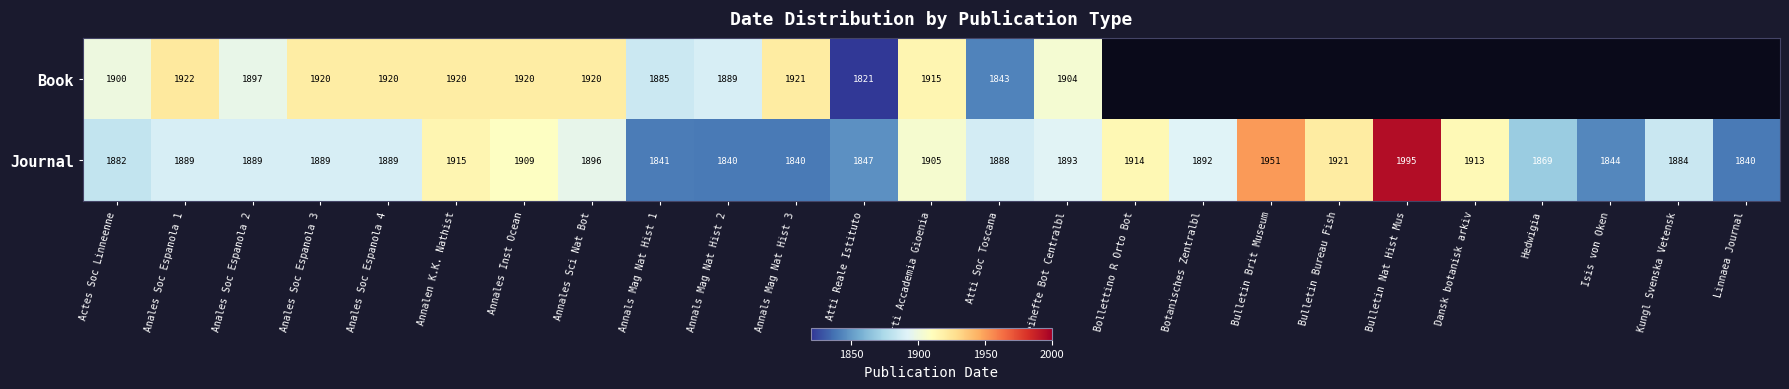

At which category is the sum across all series the highest?

Annalen K.K. Nathist